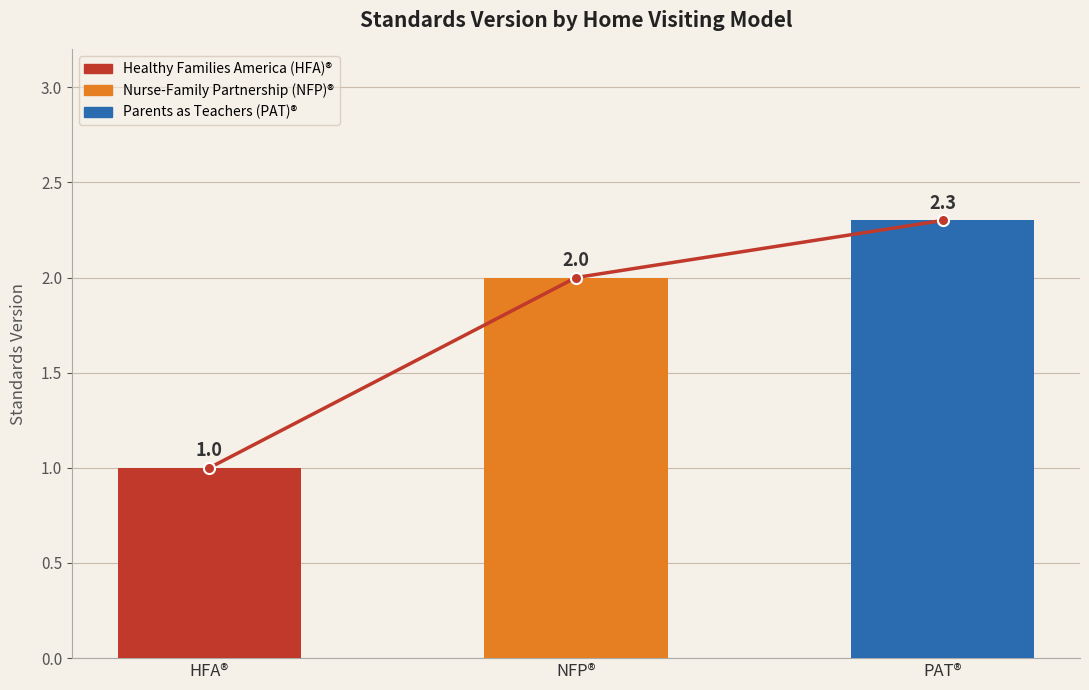

What is the label of the 1st bar from the right?

PAT®